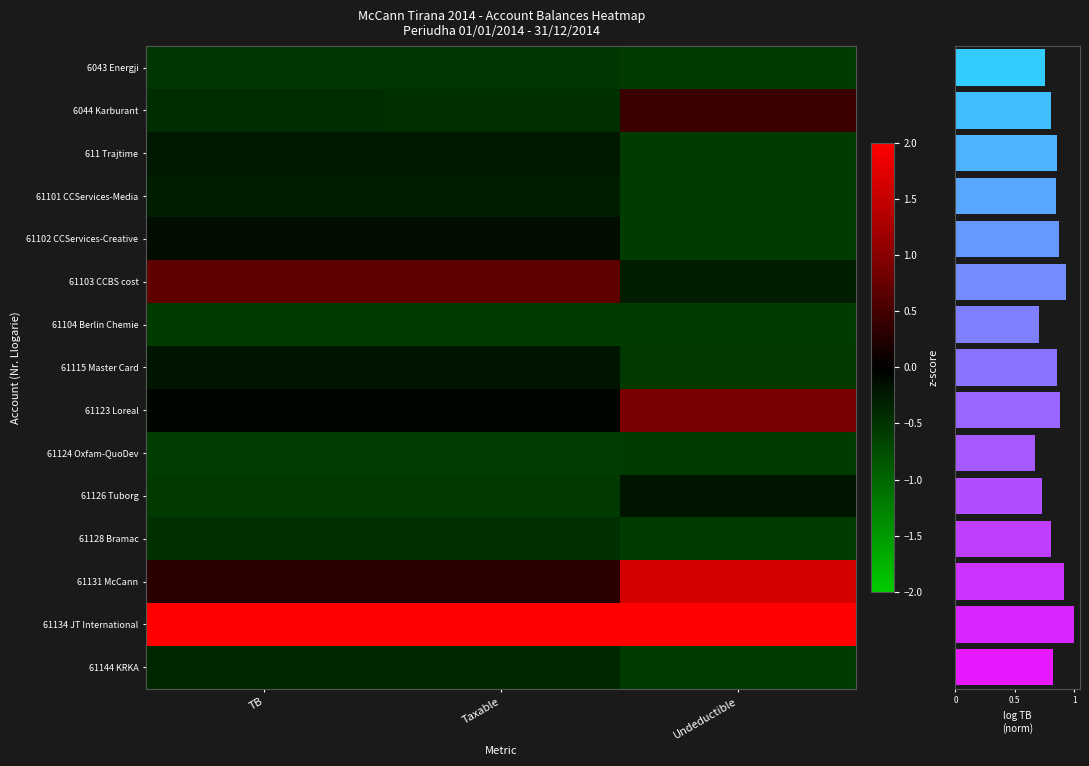

Rank the series at TB from lowest to highest value.

61124 Oxfam-QuoDev, 61104 Berlin Chemie, 61126 Tuborg, 6043 Energji, 61128 Bramac, 6044 Karburant, 61144 KRKA, 61101 CCServices-Media, 611 Trajtime, 61115 Master Card, 61102 CCServices-Creative, 61123 Loreal, 61131 McCann, 61103 CCBS cost, 61134 JT International